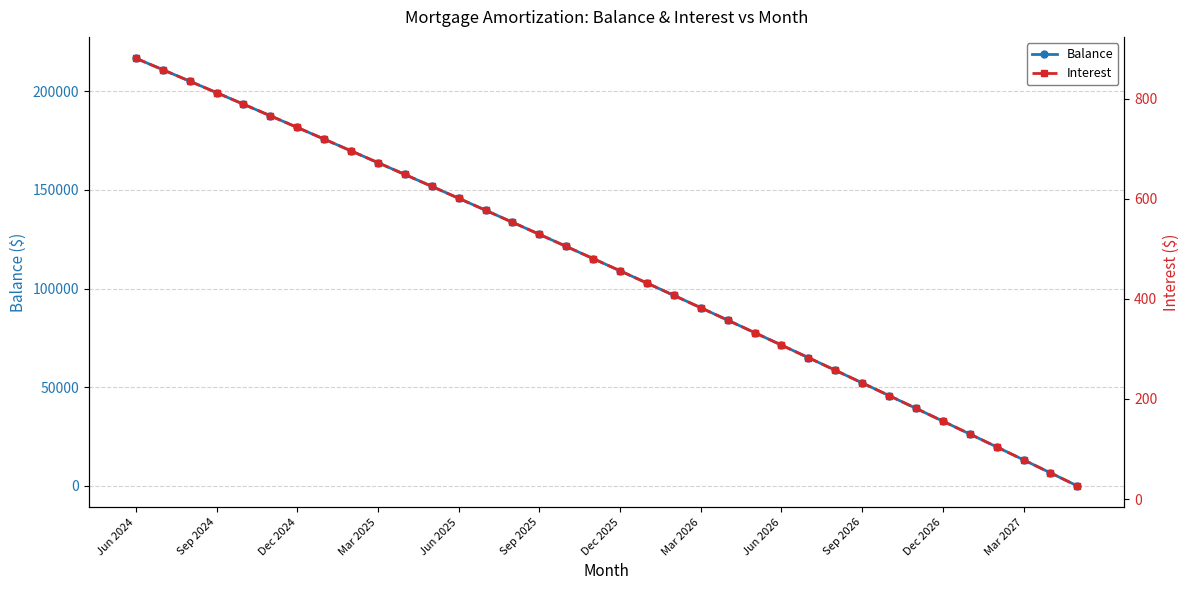

How many data points does each series have?

36